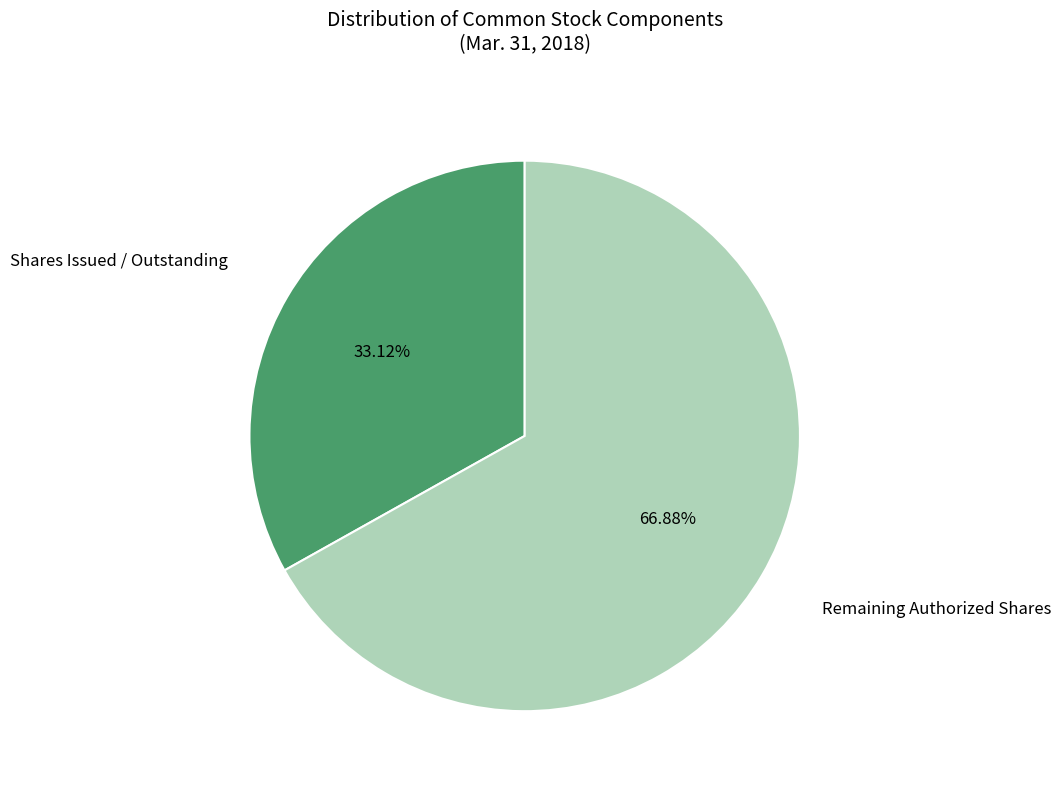

Is there any slice that represents more than half of the pie?

Yes